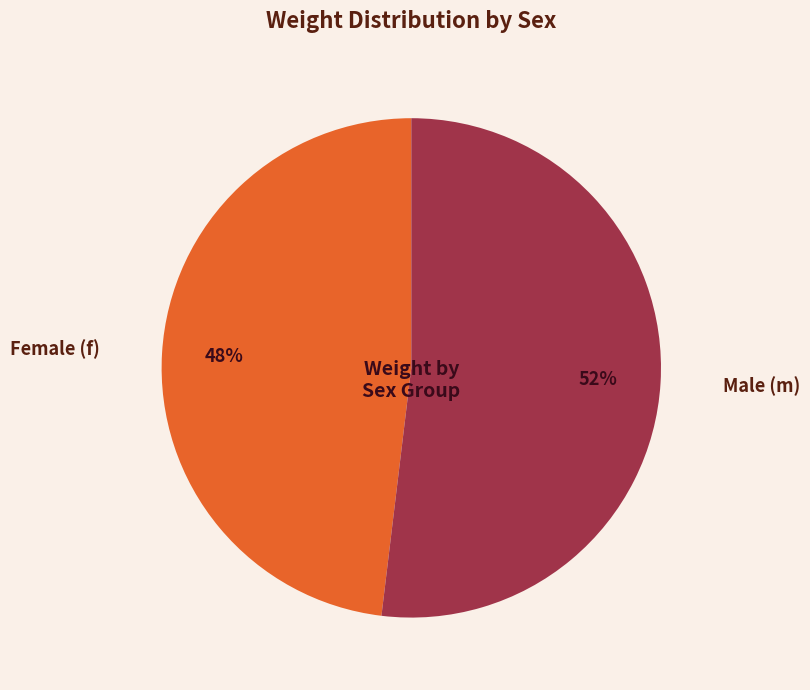

To the nearest percent, what is the average slice percentage?

50%